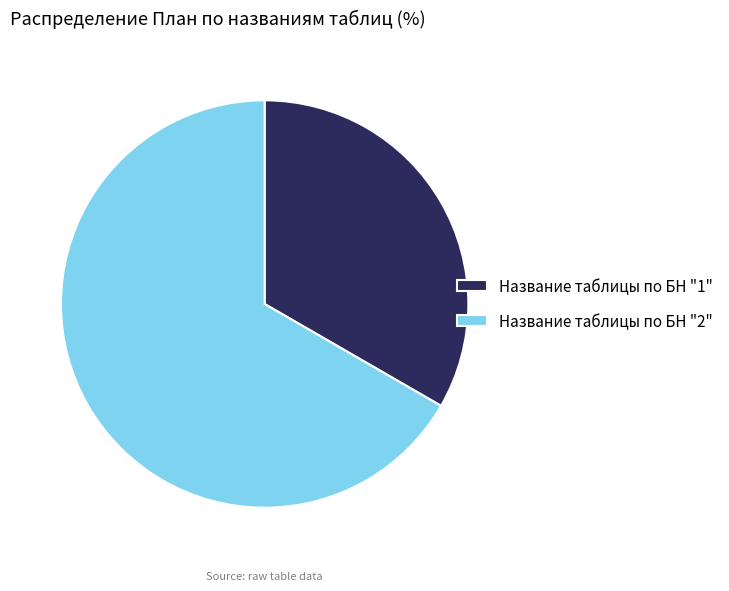

Which slice is the smallest?

Название таблицы по БН "1"